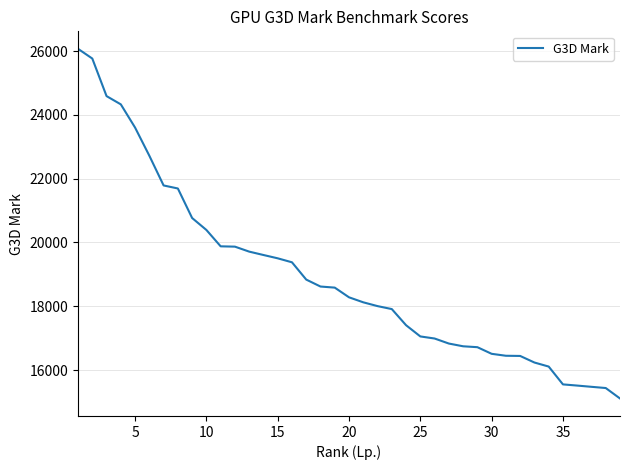

What is the minimum value shown in the chart?

15107